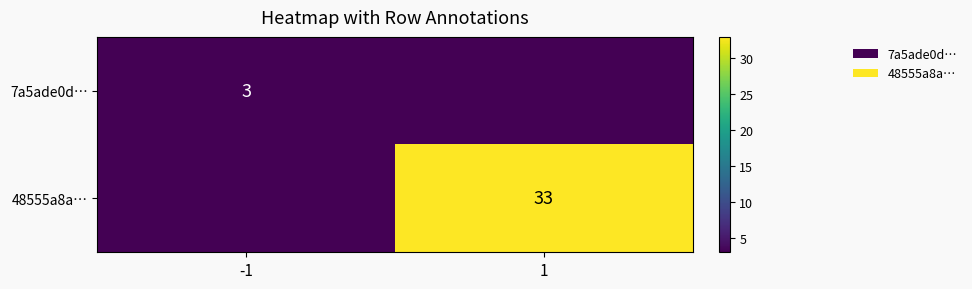

Which category has the lowest value across all series?

1